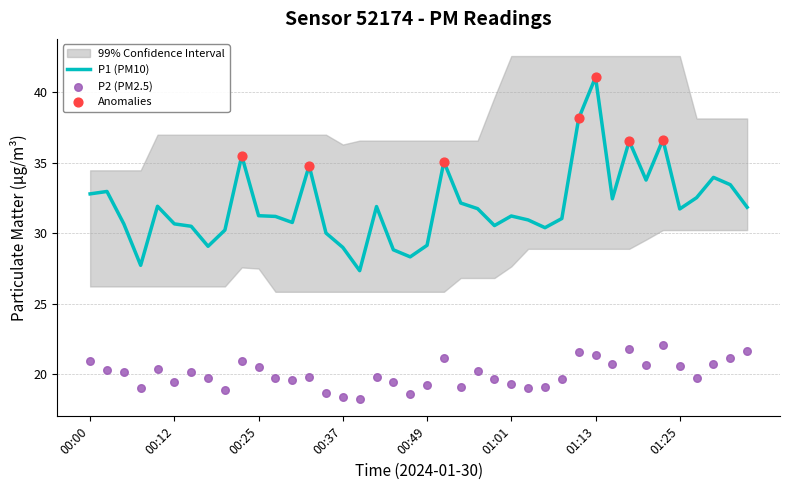

Is the value of P1 at 00:44 greater than the value of P2 at 01:06?

Yes